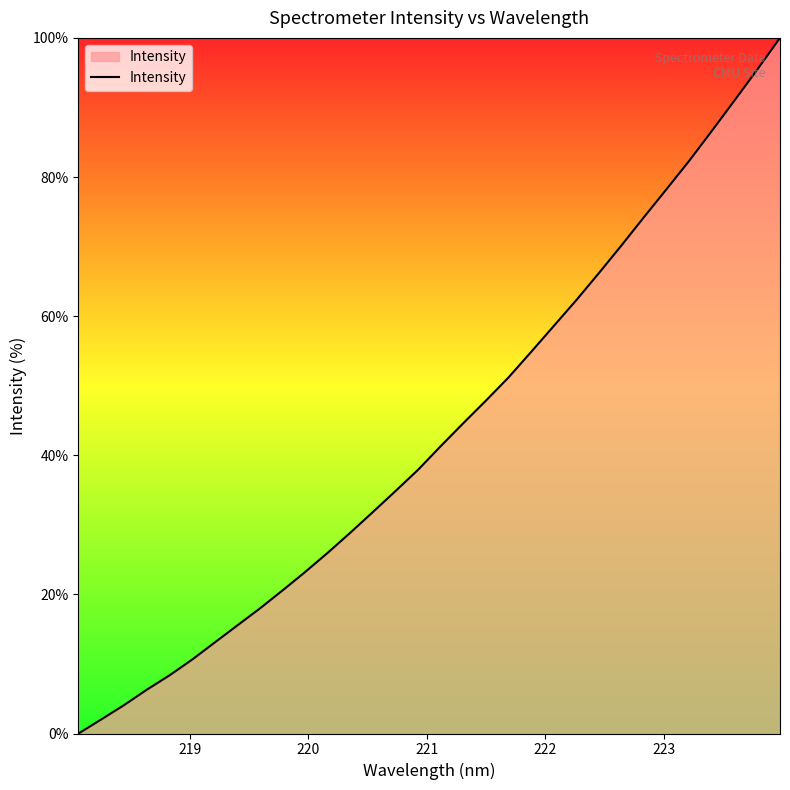

What is the difference between the maximum and minimum values?

100.0